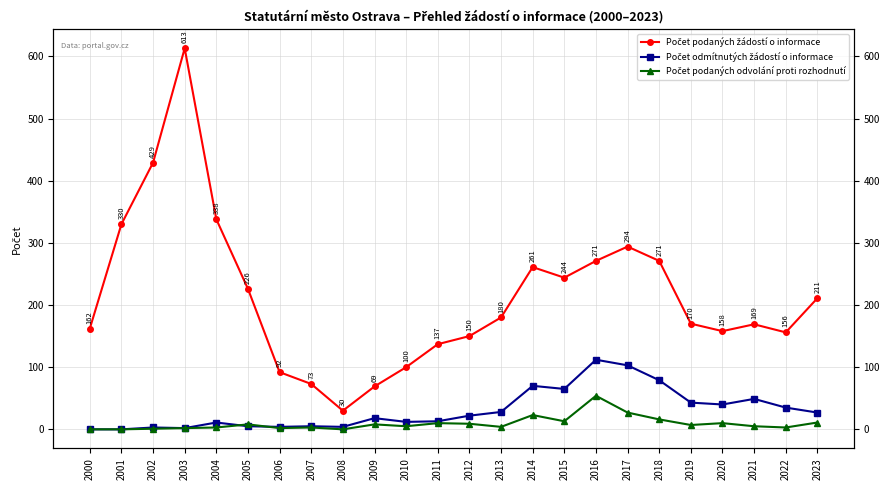

Where is the first local minimum for Počet podaných odvolání proti rozhodnutí?

2006